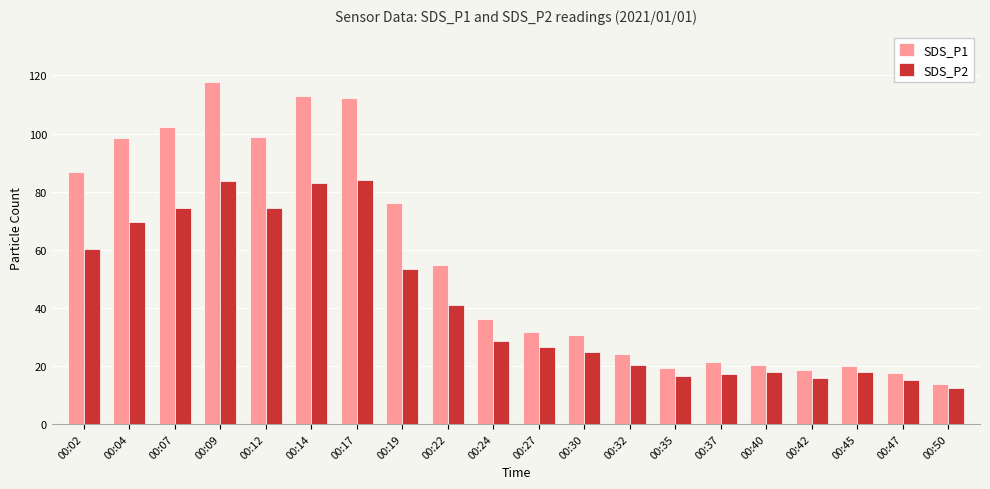

List the series in order of their overall mean, lowest first.

SDS_P2, SDS_P1